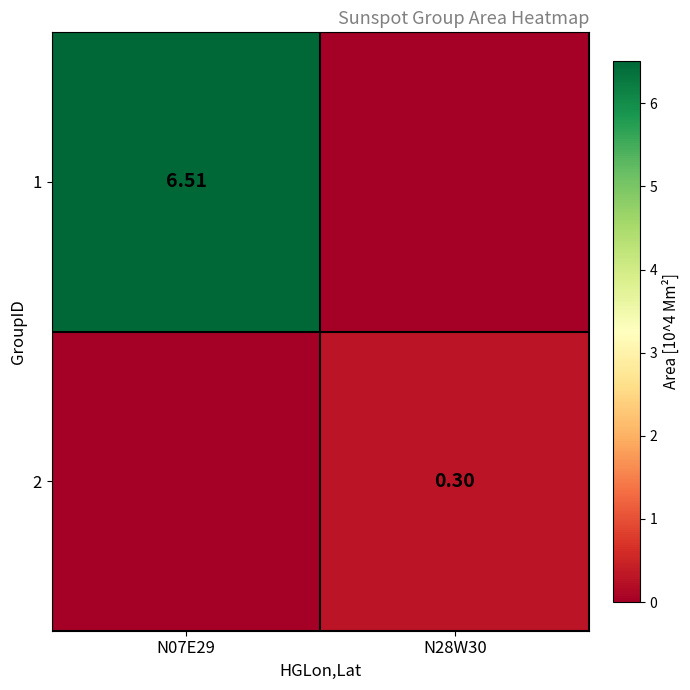

Which series has the largest total across all categories?

1